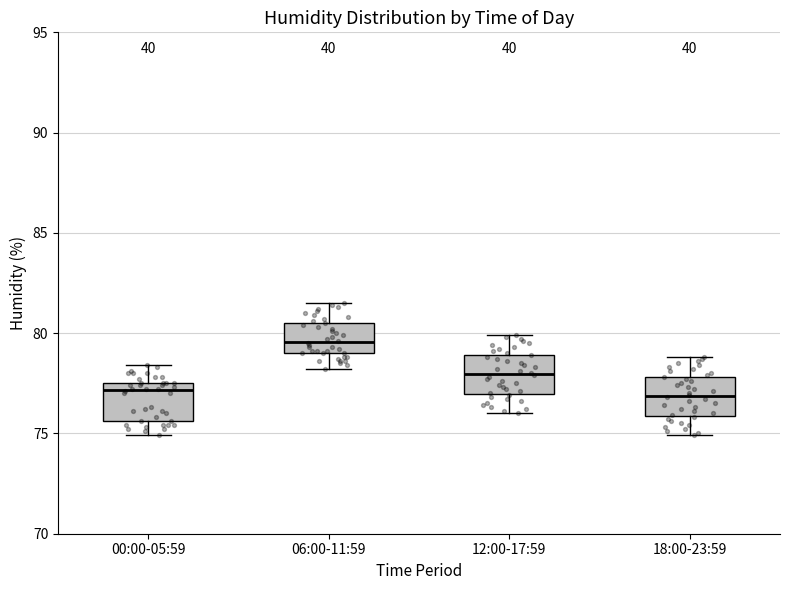

Reading left to right, read every box against the y-axis: the position of its median line, the range the box covers, and the ends of its whiskers. The values are not printed on the chart, so give them approximately, as read against the axis.

00:00-05:59: median 77.0, box 75.5 to 77.5, whiskers 75.0 to 78.5
06:00-11:59: median 79.5, box 79.0 to 80.5, whiskers 78.0 to 81.5
12:00-17:59: median 78.0, box 77.0 to 79.0, whiskers 76.0 to 80.0
18:00-23:59: median 77.0, box 76.0 to 78.0, whiskers 75.0 to 79.0